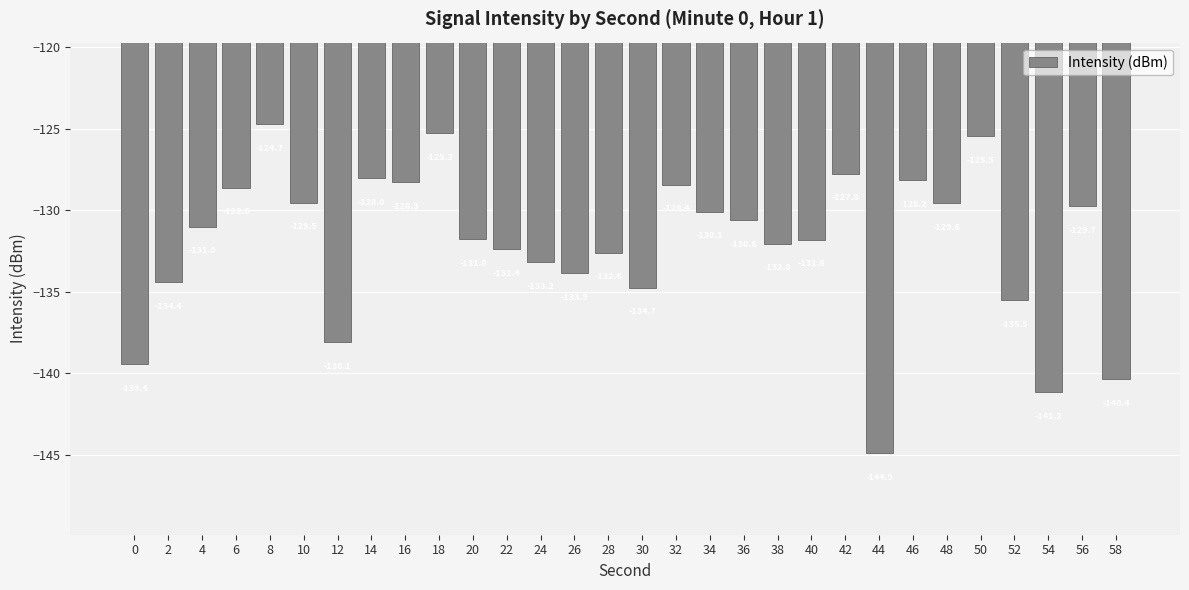

Which label corresponds to the largest value in the chart?

8